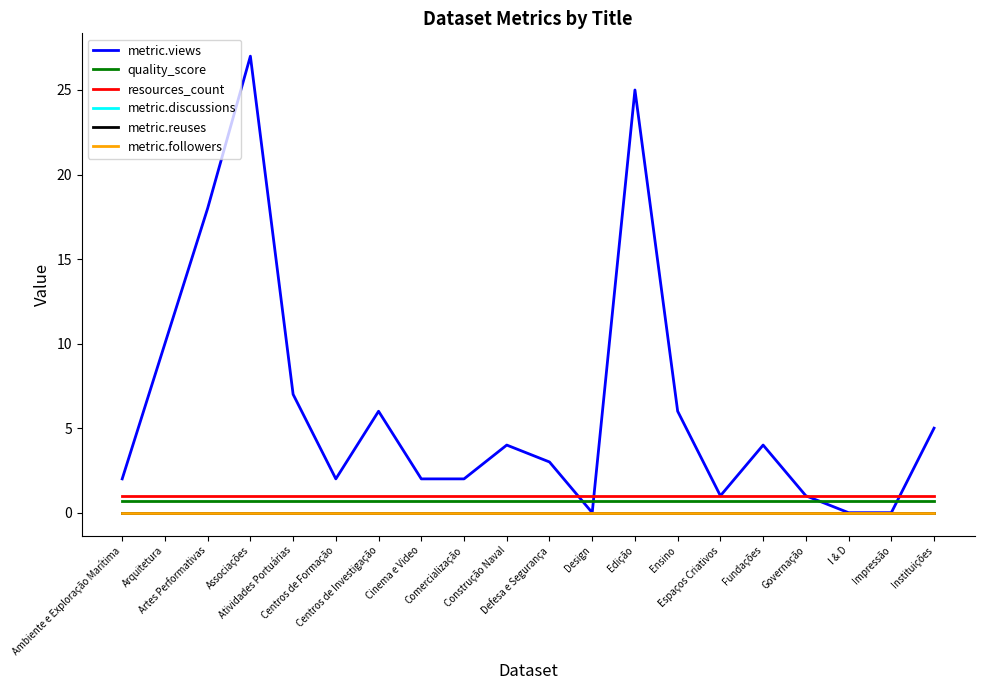

Rank the series at Design from highest to lowest value.

resources_count, quality_score, metric.views, metric.discussions, metric.reuses, metric.followers